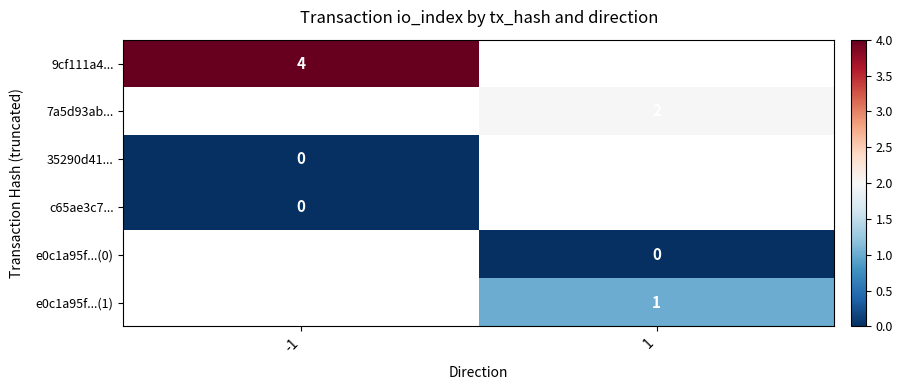

Is it true that 9cf111a4... equals 7 at -1?

False